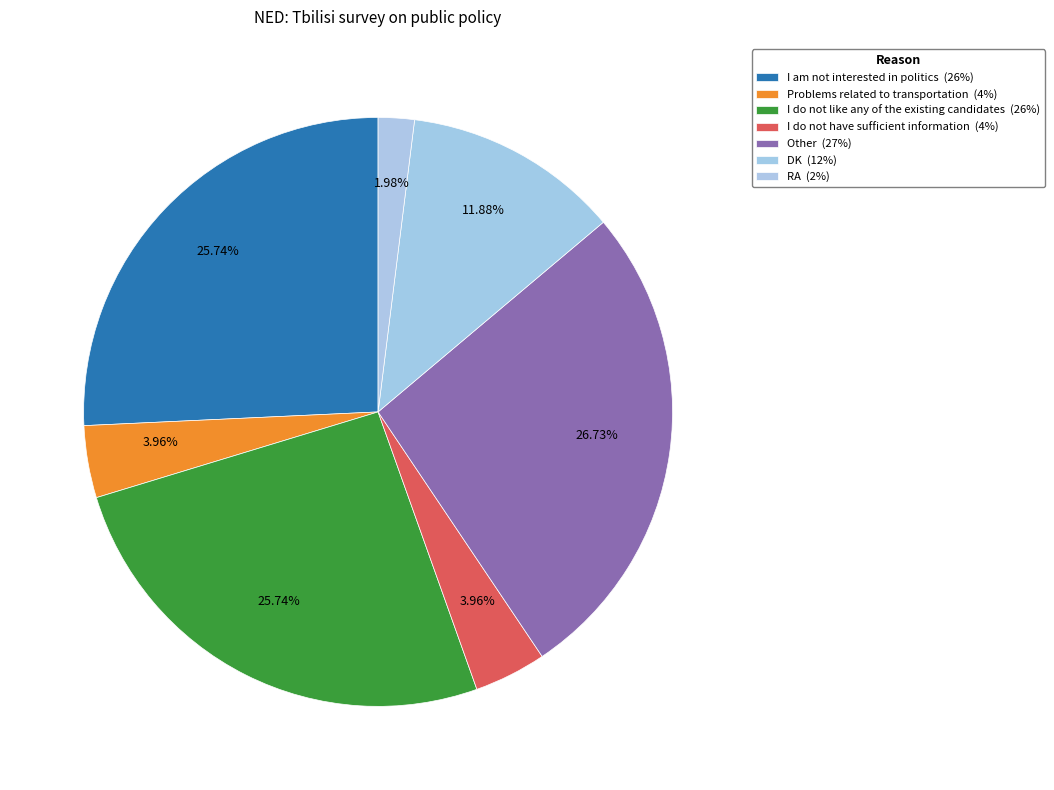

How many slices are in this pie chart?

7